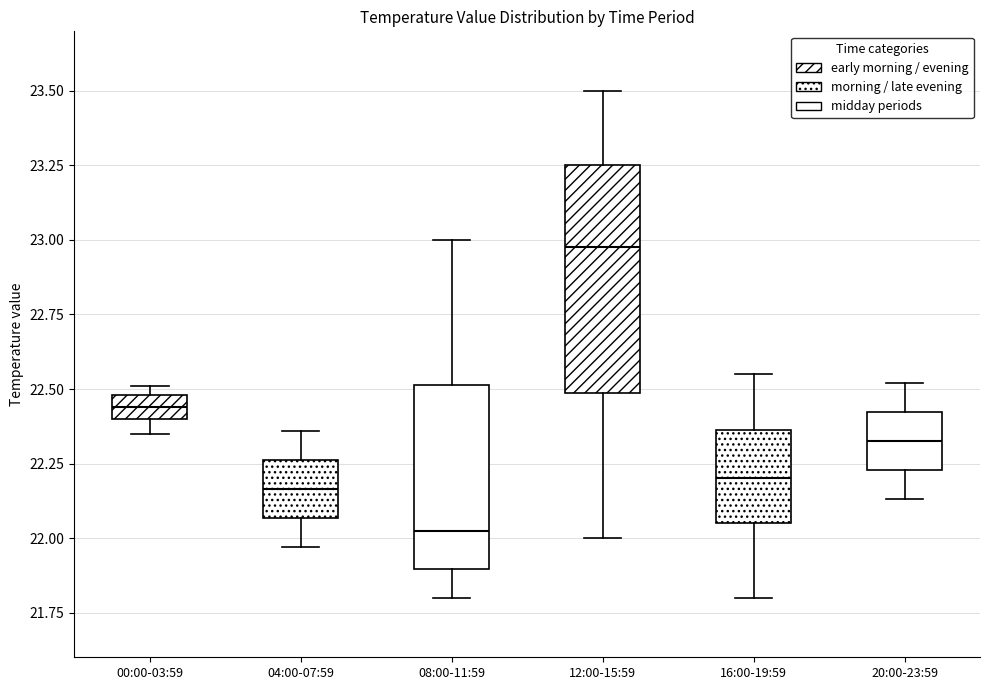

Which box's median line is the highest?

12:00-15:59